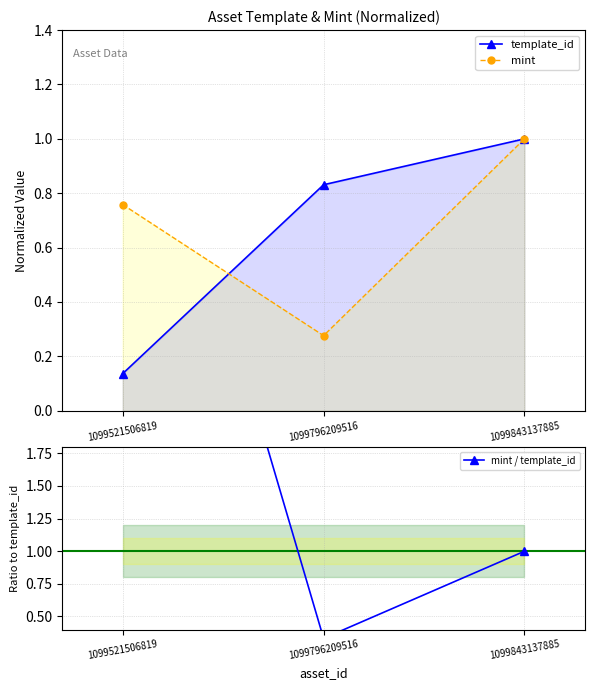

Reading left to right, list all the values displayed in this chart.

template_id: 1099521506819=0.1	1099796209516=0.8	1099843137885=1.0
mint: 1099521506819=0.8	1099796209516=0.3	1099843137885=1.0
mint / template_id: 1099521506819=5.6	1099796209516=0.3	1099843137885=1.0